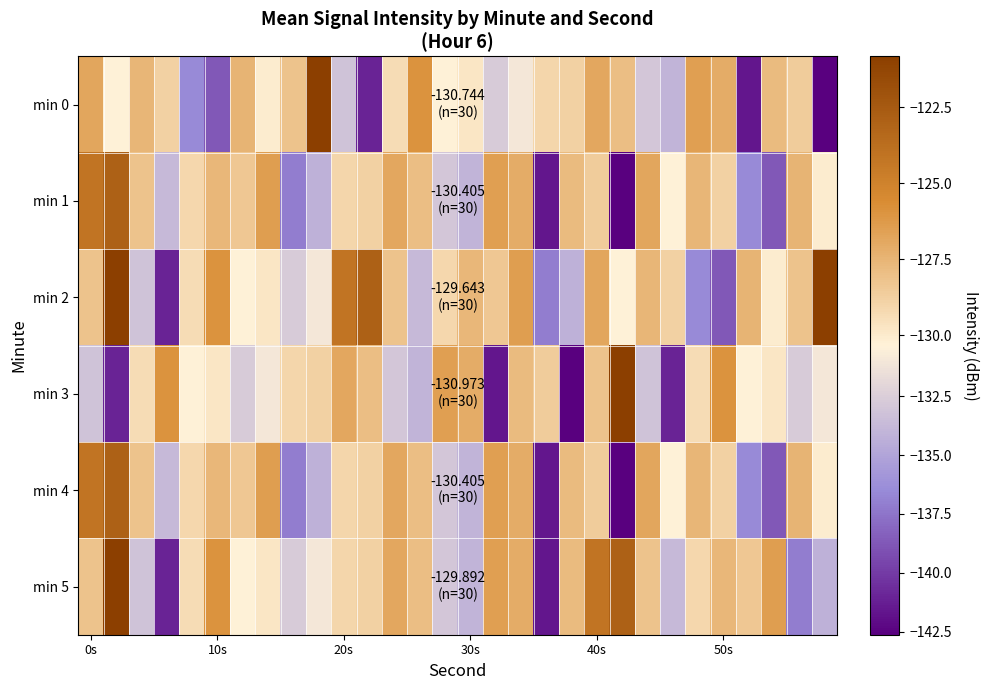

How many series are shown in this chart?

6